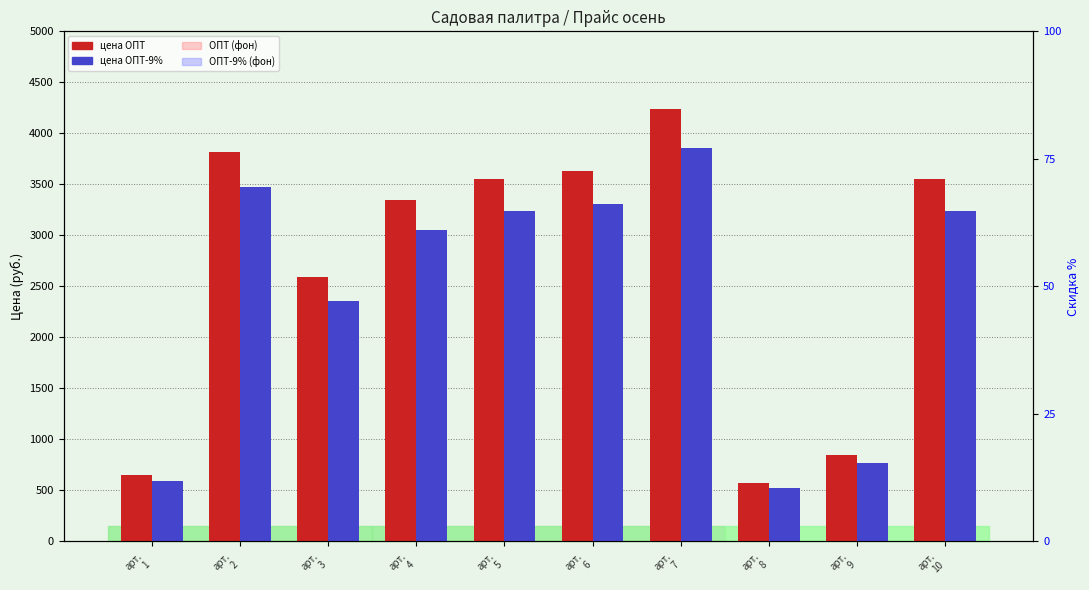

Which label corresponds to the largest value in the chart?

арт.
7